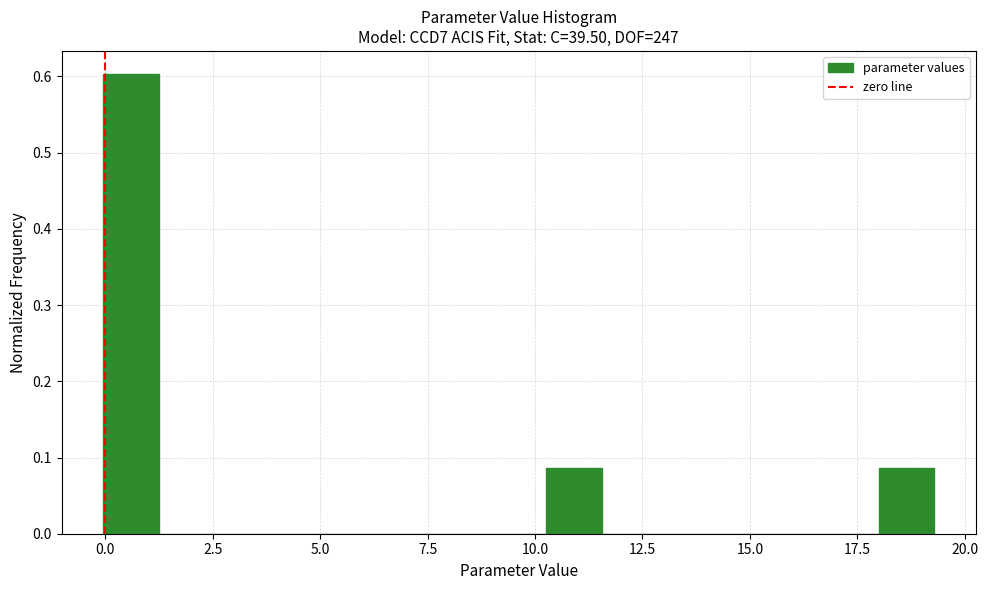

Read against the x-axis, roughly where is the centre of the tallest bar?

0.5